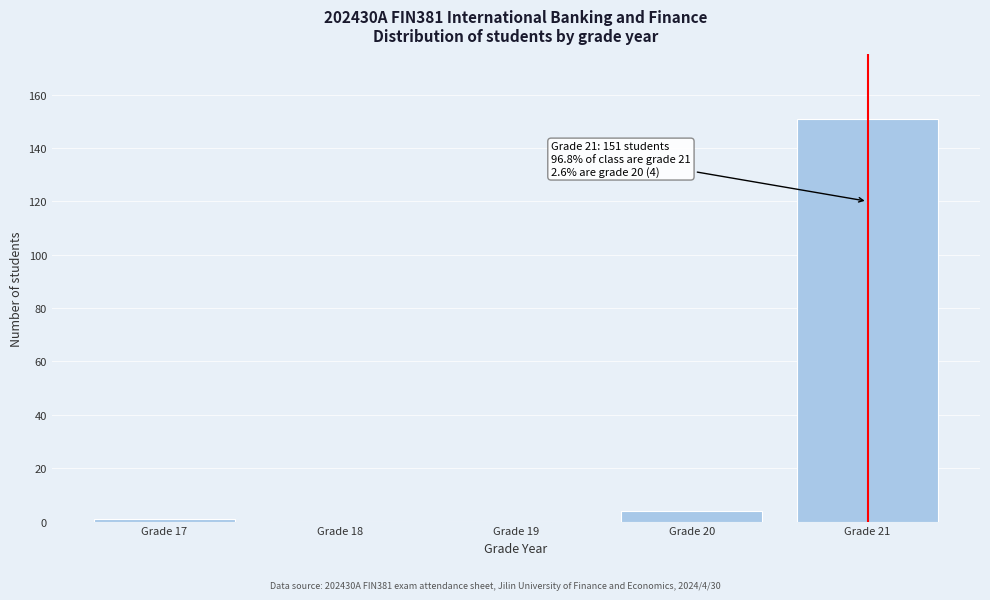

Reading right to left, extract all data points from this chart.

Grade 21=151	Grade 20=4	Grade 19=0	Grade 18=0	Grade 17=1